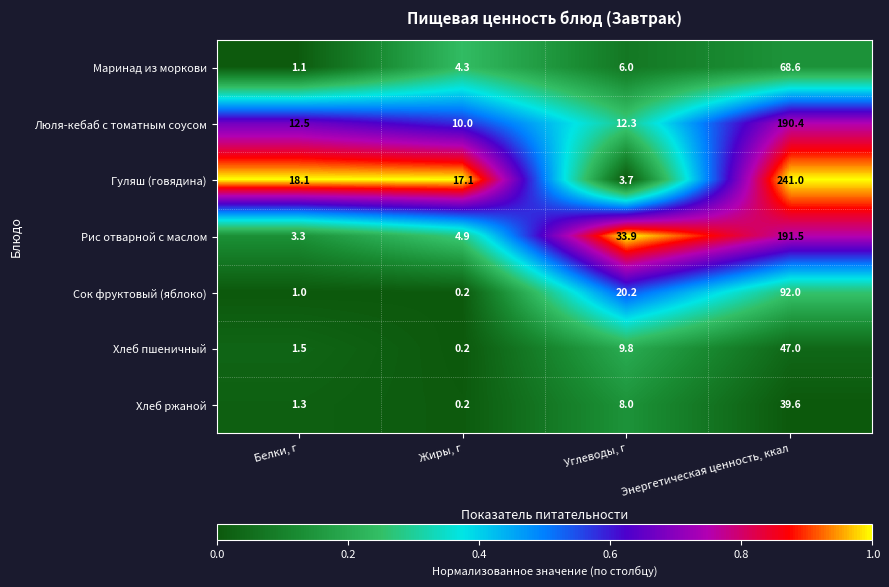

List the series in order of their peak value, highest first.

Гуляш (говядина), Рис отварной с маслом, Люля-кебаб с томатным соусом, Сок фруктовый (яблоко), Маринад из моркови, Хлеб пшеничный, Хлеб ржаной